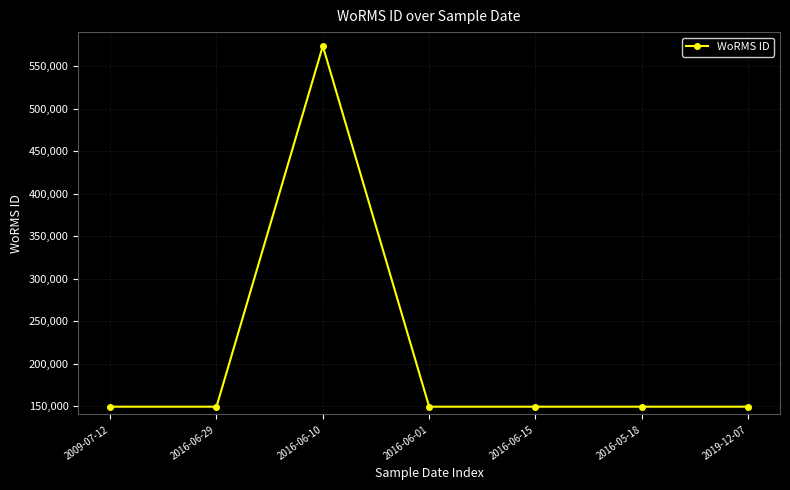

What is the ratio of the value at 2019-12-07 to the value at 2016-05-18?

1.0